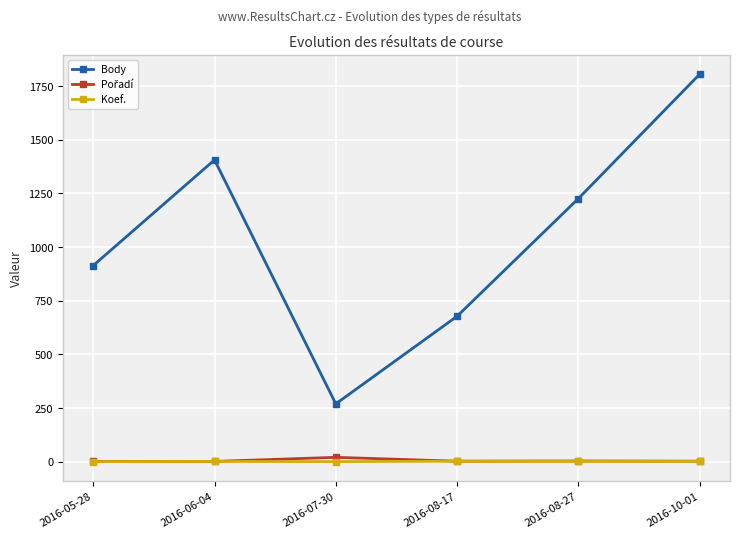

The value of Body at 2016-08-27 is 1854. True or false?

False